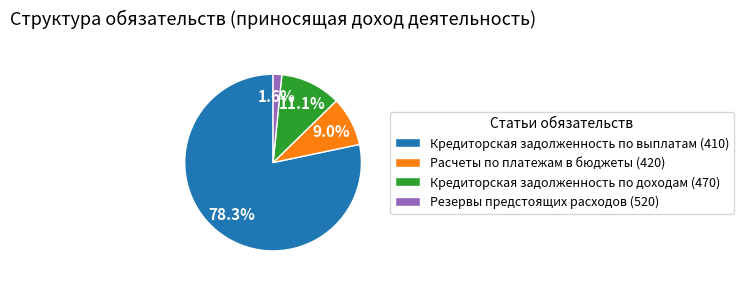

What is the smallest slice in the pie chart?

Резервы предстоящих расходов (520)